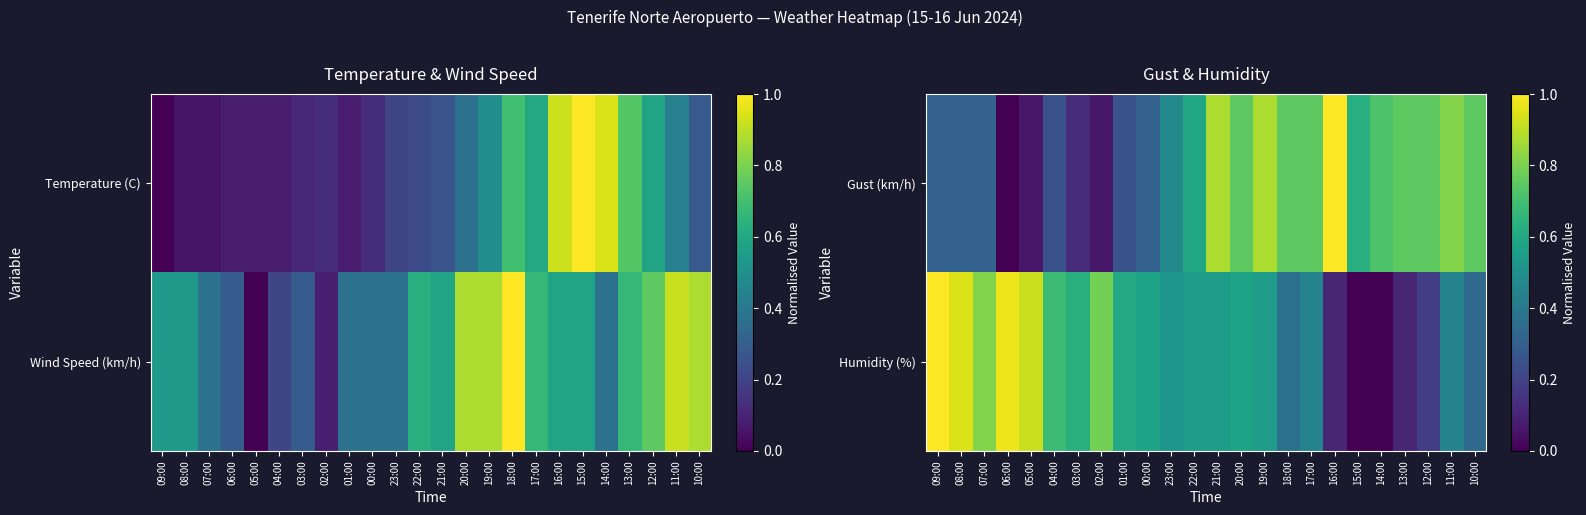

At how many categories does at least one series exceed 0?

24